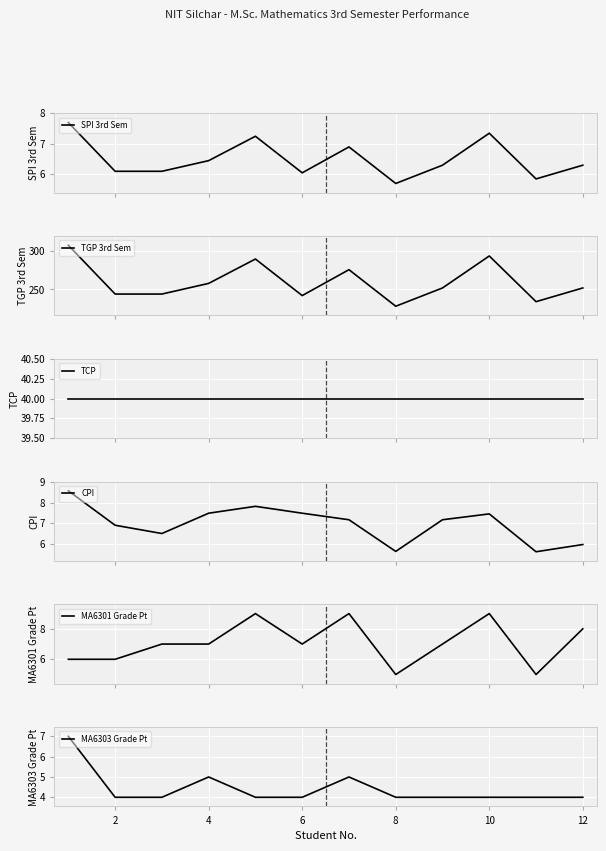

How many MA6301 Grade Pt values are between 6 and 9?

10